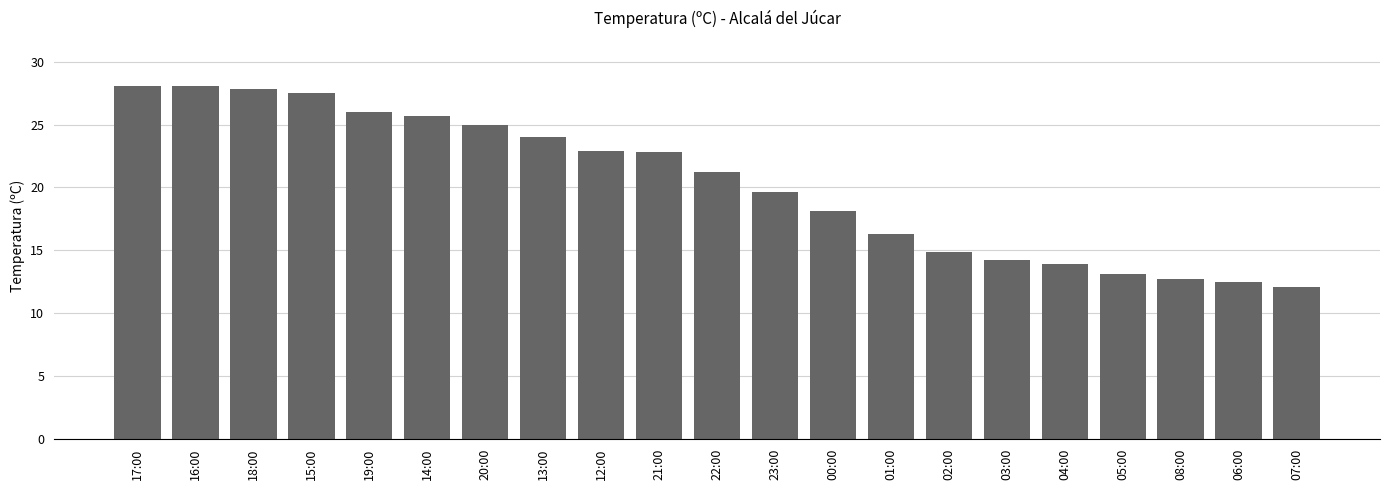

Where is the data nearest to the value 20?

23:00